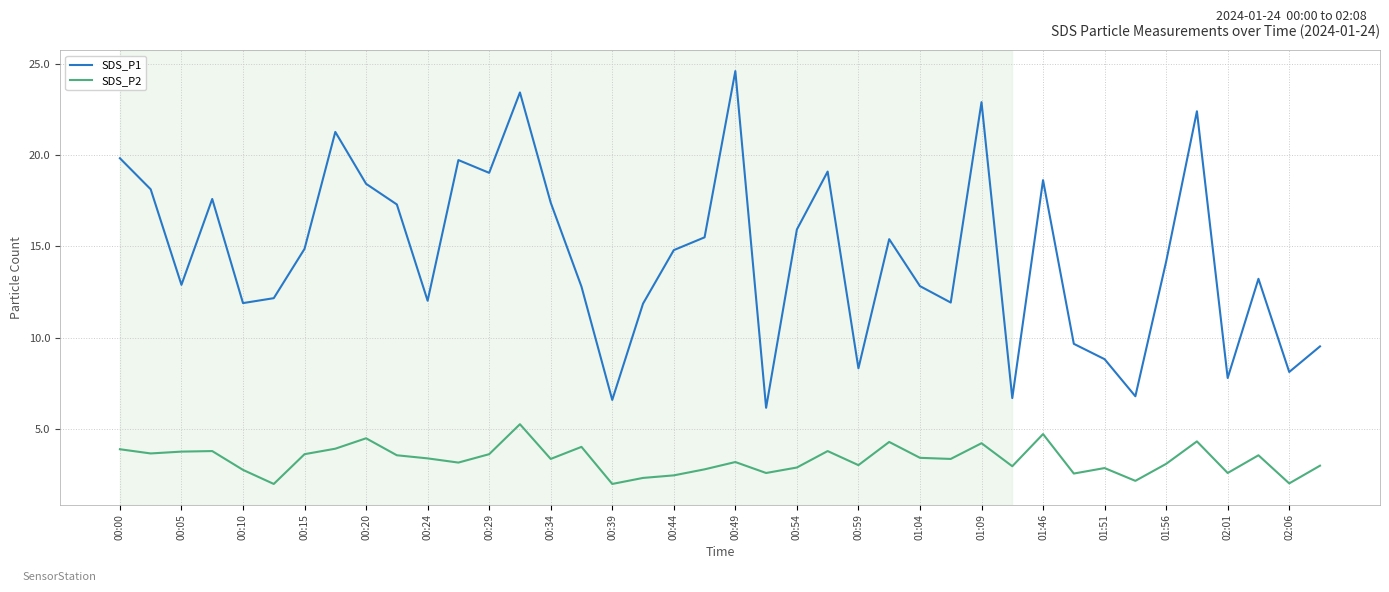

Which series has the largest total across all categories?

SDS_P1